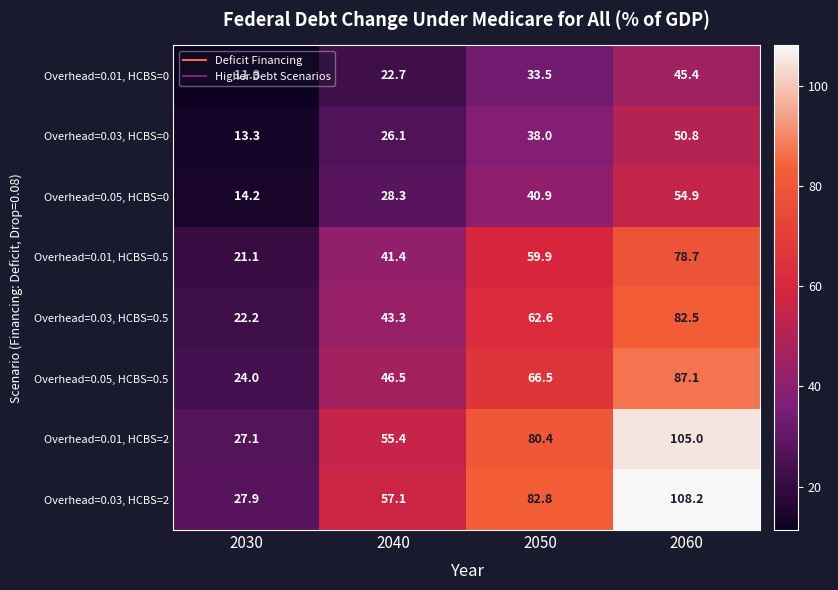

What value does the Overhead=0.01, HCBS=2 series have at 2060?

105.0